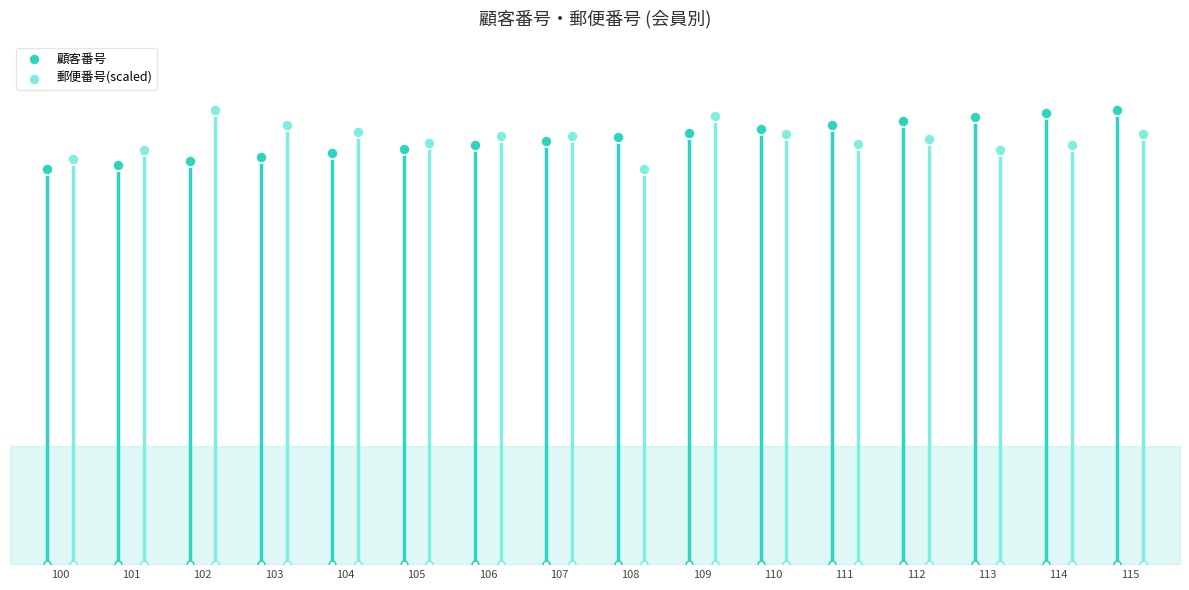

Which series reaches the minimum Y coordinate?

顧客番号